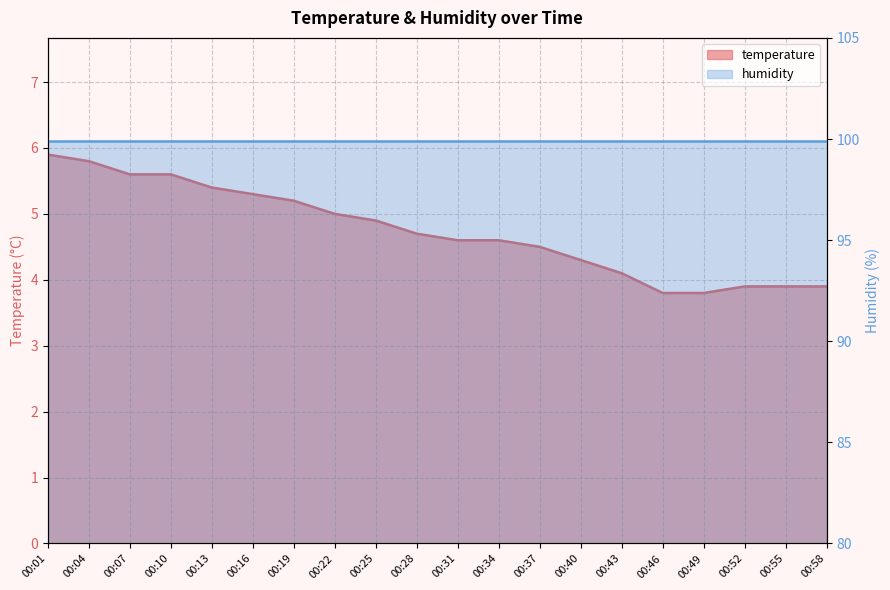

True or false: the data shows 4.6 at 00:34.

True